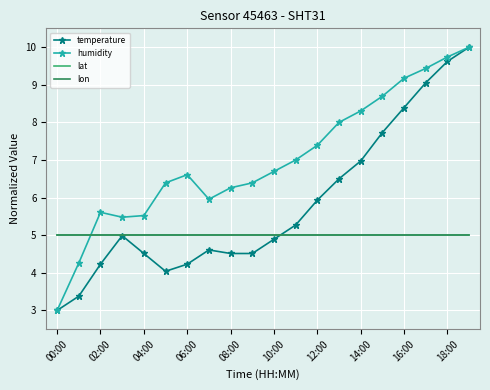

What is the label of the 7th point from the right?

13